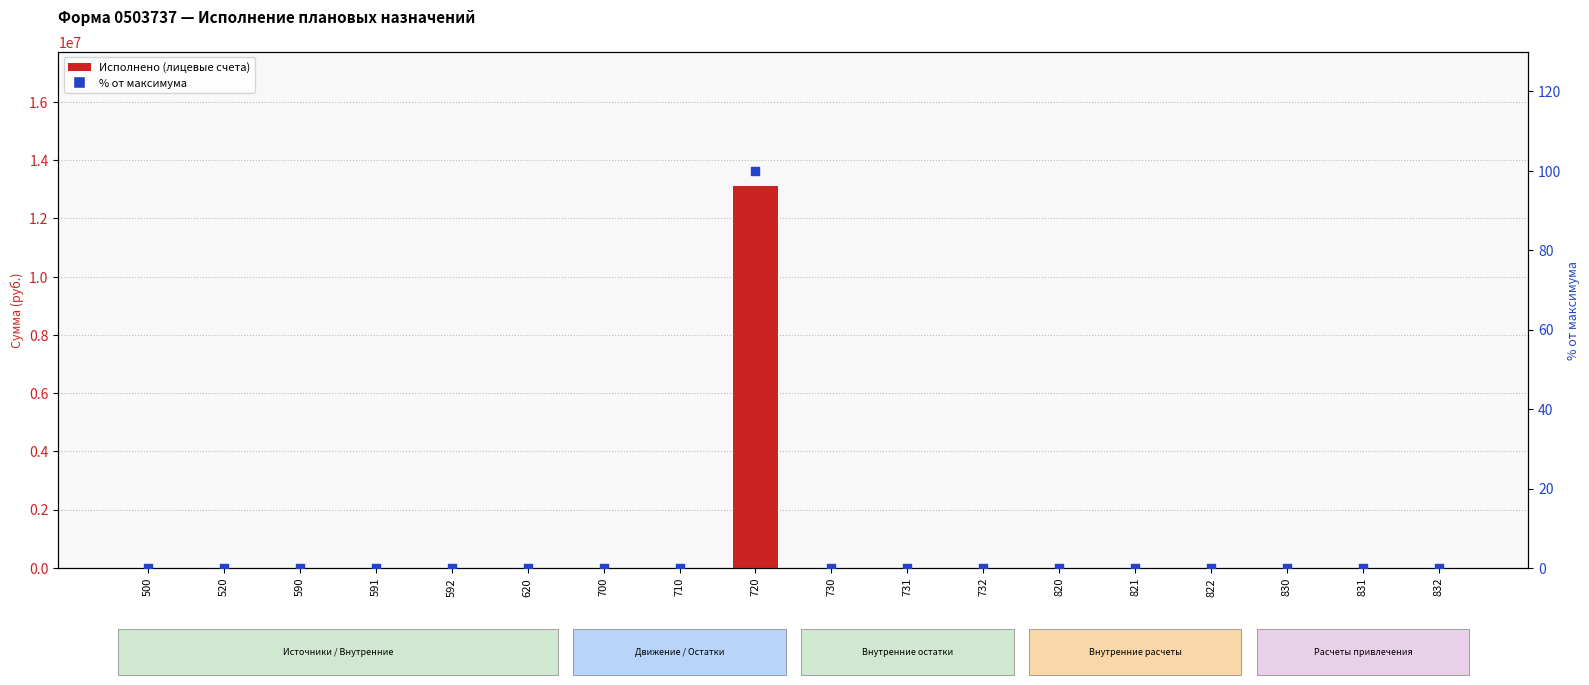

Which series has the largest total across all categories?

Исполнено через лицевые счета